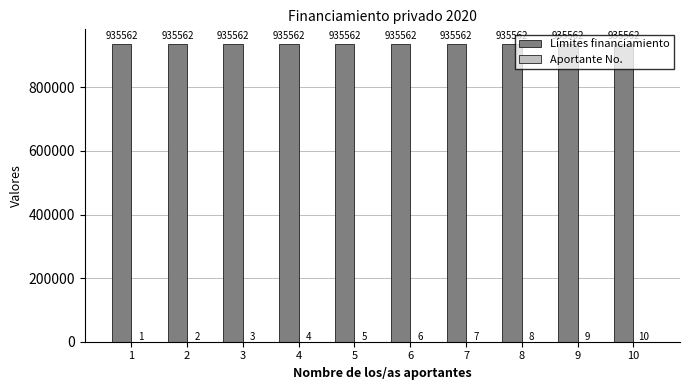

Which series has the largest total across all categories?

Límites financiamiento